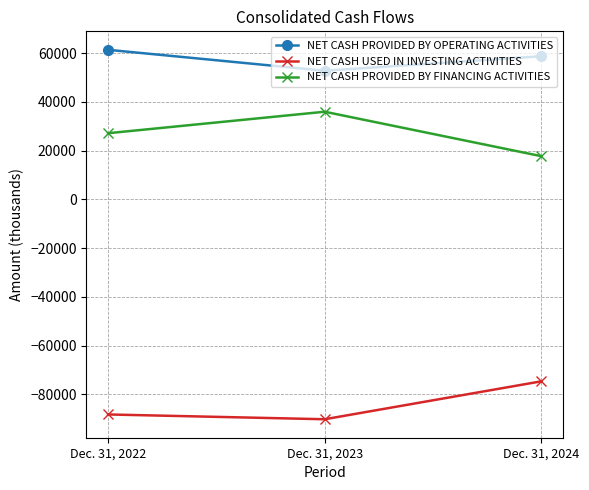

What is the approximate value of NET CASH USED IN INVESTING ACTIVITIES at Dec. 31, 2024, to the nearest 10?

-74620